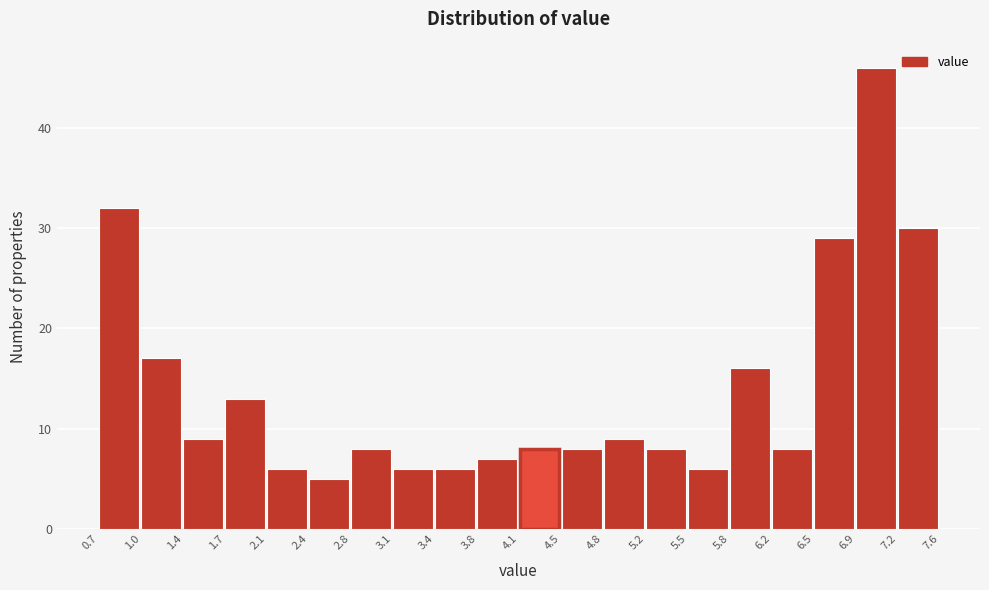

Which range on the x-axis has the tallest bar?

6.9 to 7.2